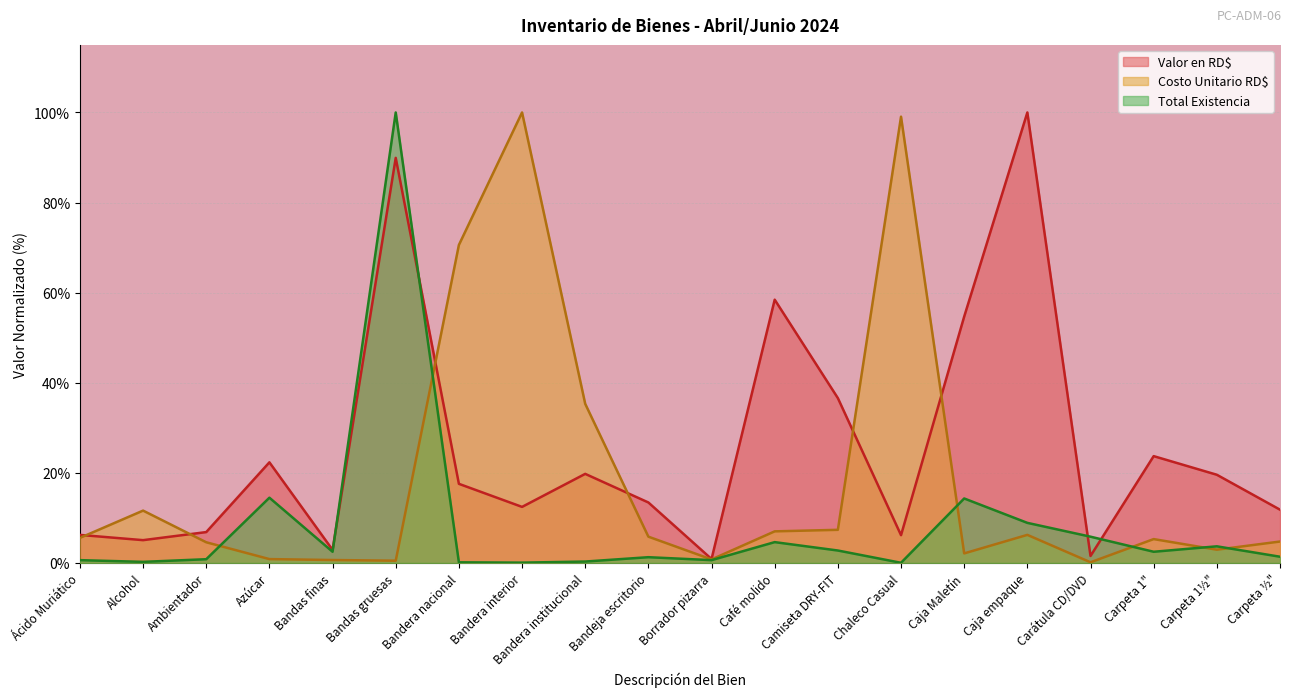

List the labels in order of Valor en RD$ value, largest first.

Caja empaque, Bandas gruesas, Café molido, Caja Maletín, Camiseta DRY-FIT, Carpeta 1", Azúcar, Bandera institucional, Carpeta 1½", Bandera nacional, Bandeja escritorio, Bandera interior, Carpeta ½", Ambientador, Ácido Muriático, Chaleco Casual, Alcohol, Bandas finas, Carátula CD/DVD, Borrador pizarra